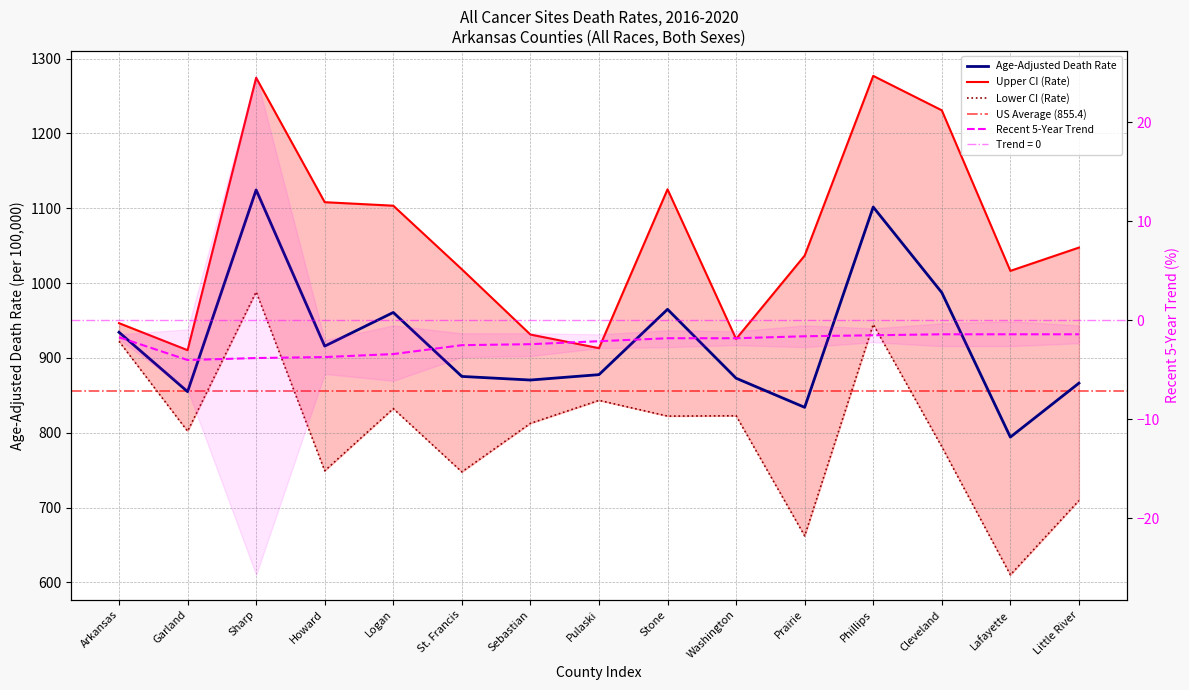

How many categories are shown in the chart?

15